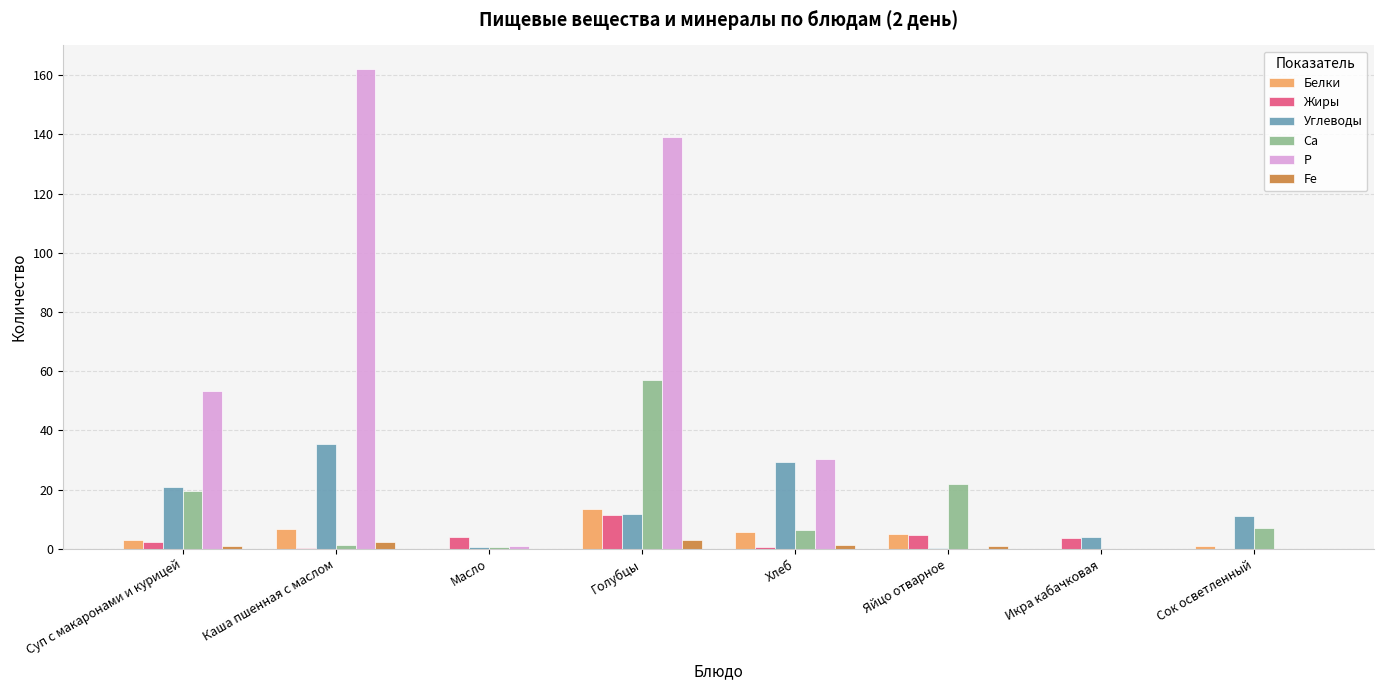

What is the highest value of the Жиры series?

11.3